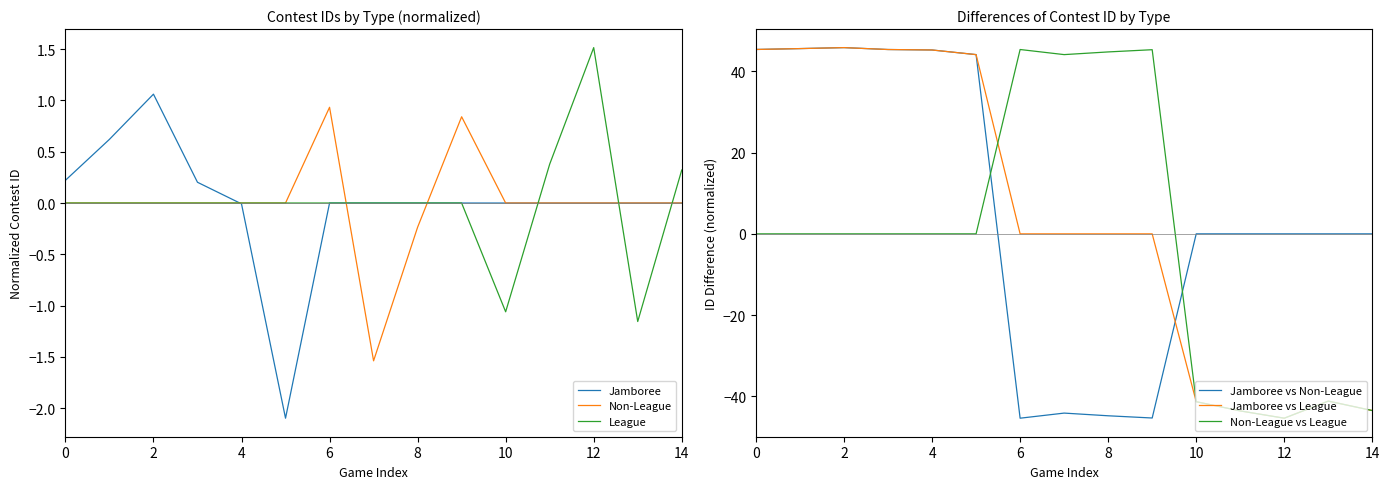

True or false: Jamboree has a value of 0.0 at 10.

True